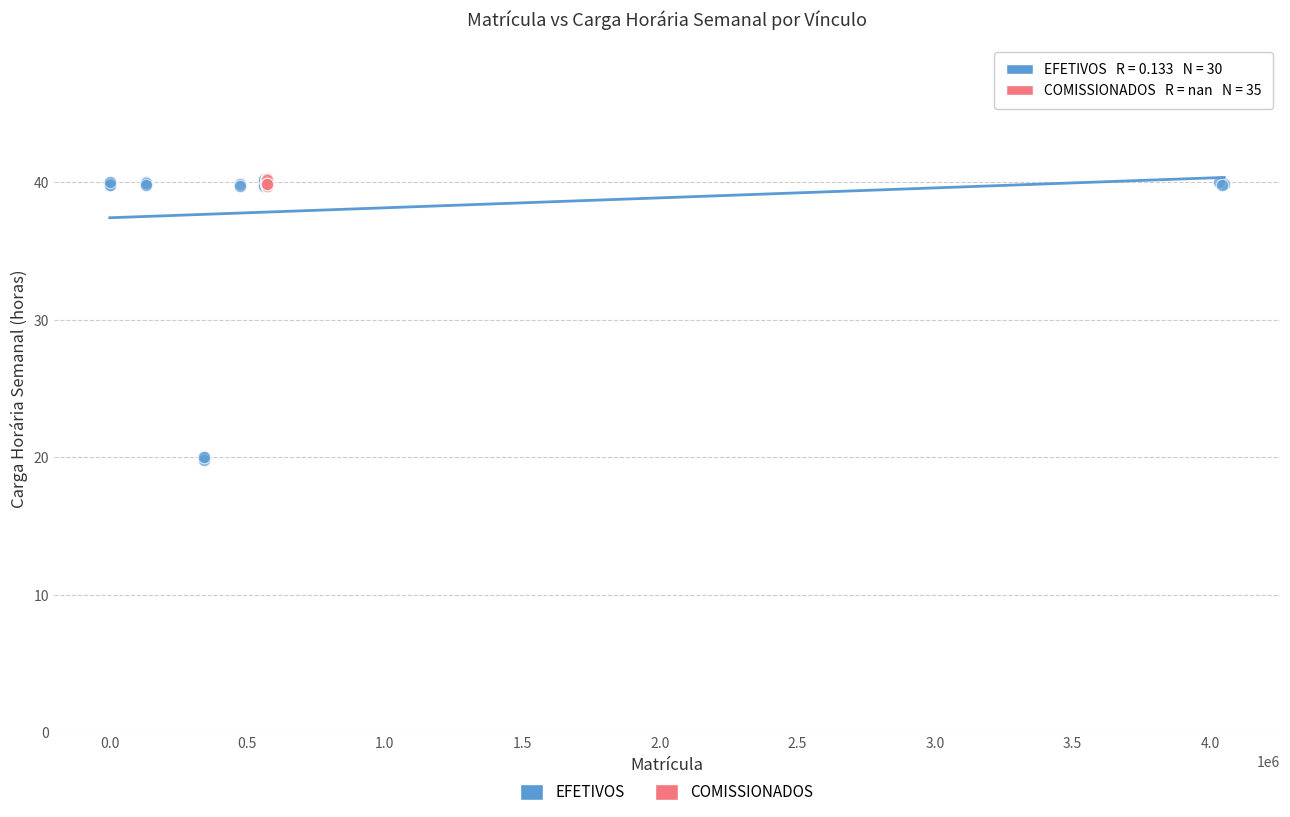

Which series contains the lowest Y value?

EFETIVOS